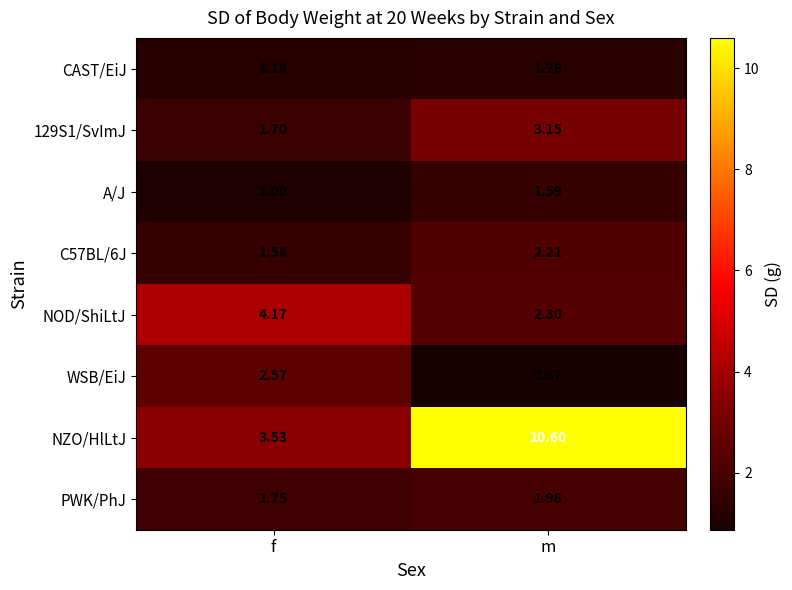

Count the number of categories in the chart.

2